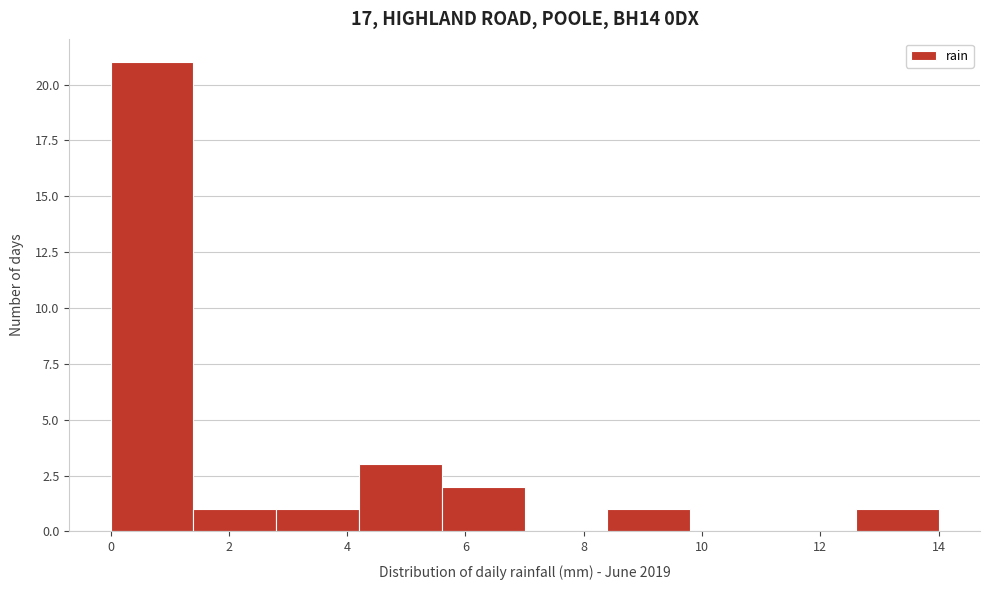

How tall is the bar that spans 1.4 to 2.8 on the x-axis? The values are not printed on the chart, so give them approximately, as read against the axis.

1